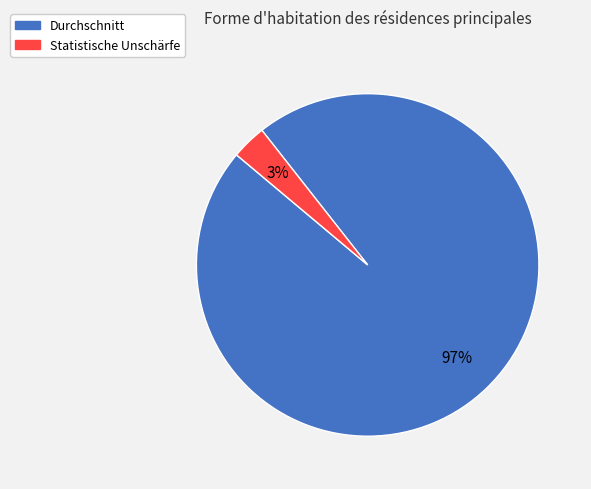

Which has a higher value, Durchschnitt or Statistische Unschärfe?

Durchschnitt